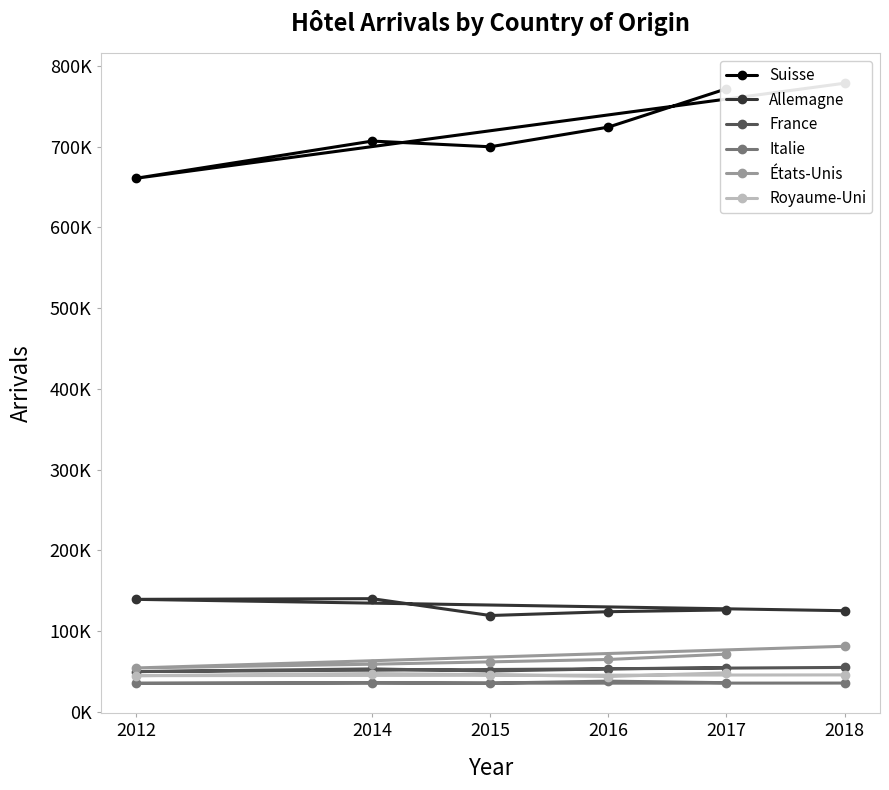

List the series in order of their peak value, lowest first.

Italie, Royaume-Uni, France, États-Unis, Allemagne, Suisse